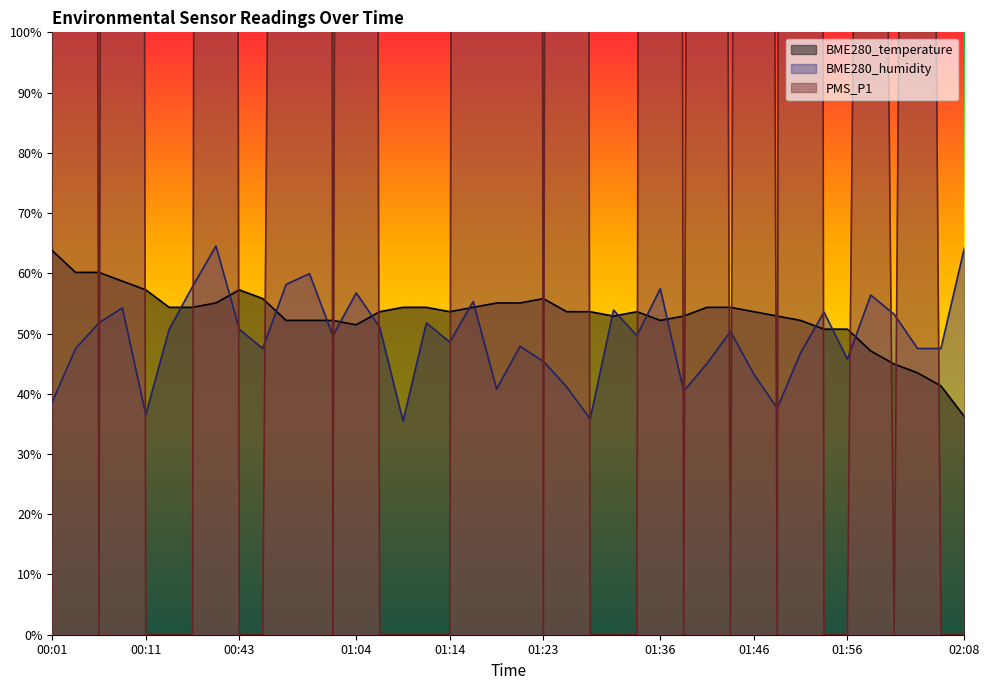

At which category is the sum across all series the highest?

00:59